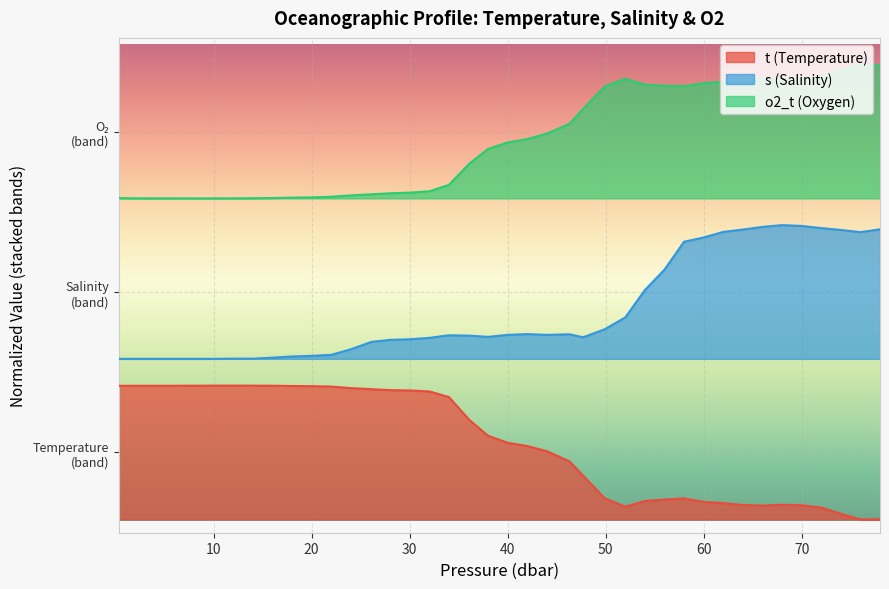

What is the approximate value of t at 29?

1.6